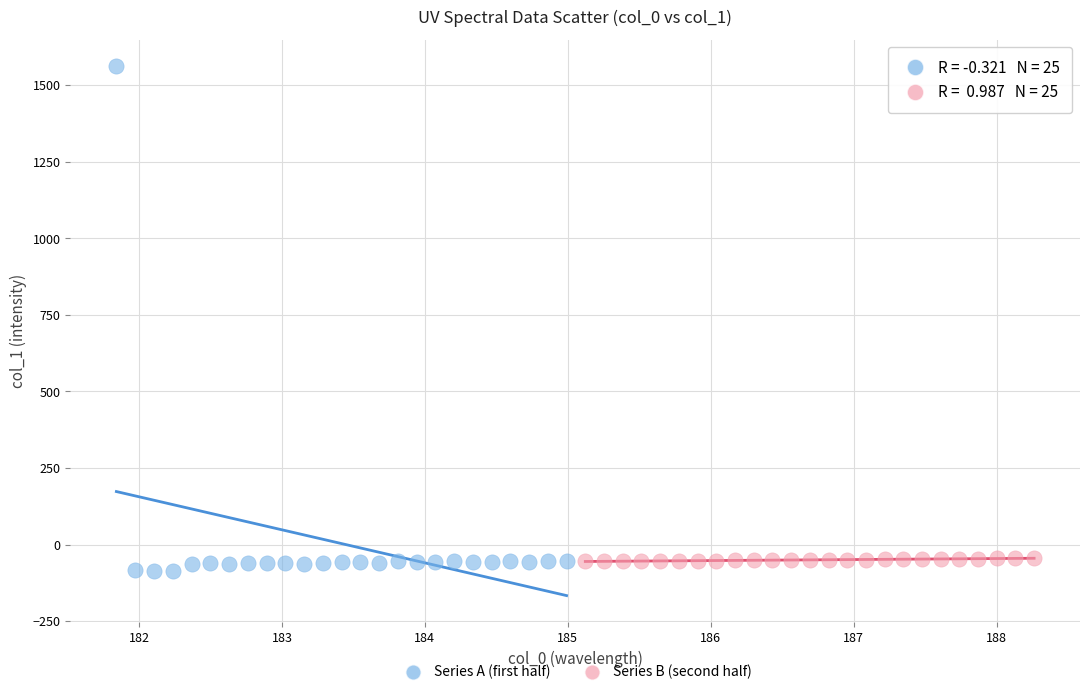

What are all the series names shown in the legend?

Series A (first half), Series B (second half)